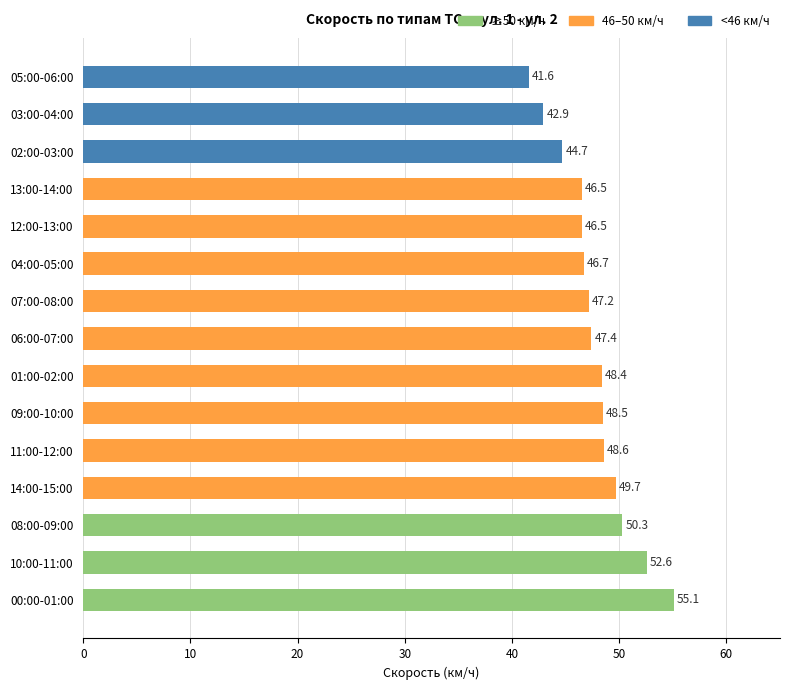

Are the bars grouped side by side (vs. stacked)?

No